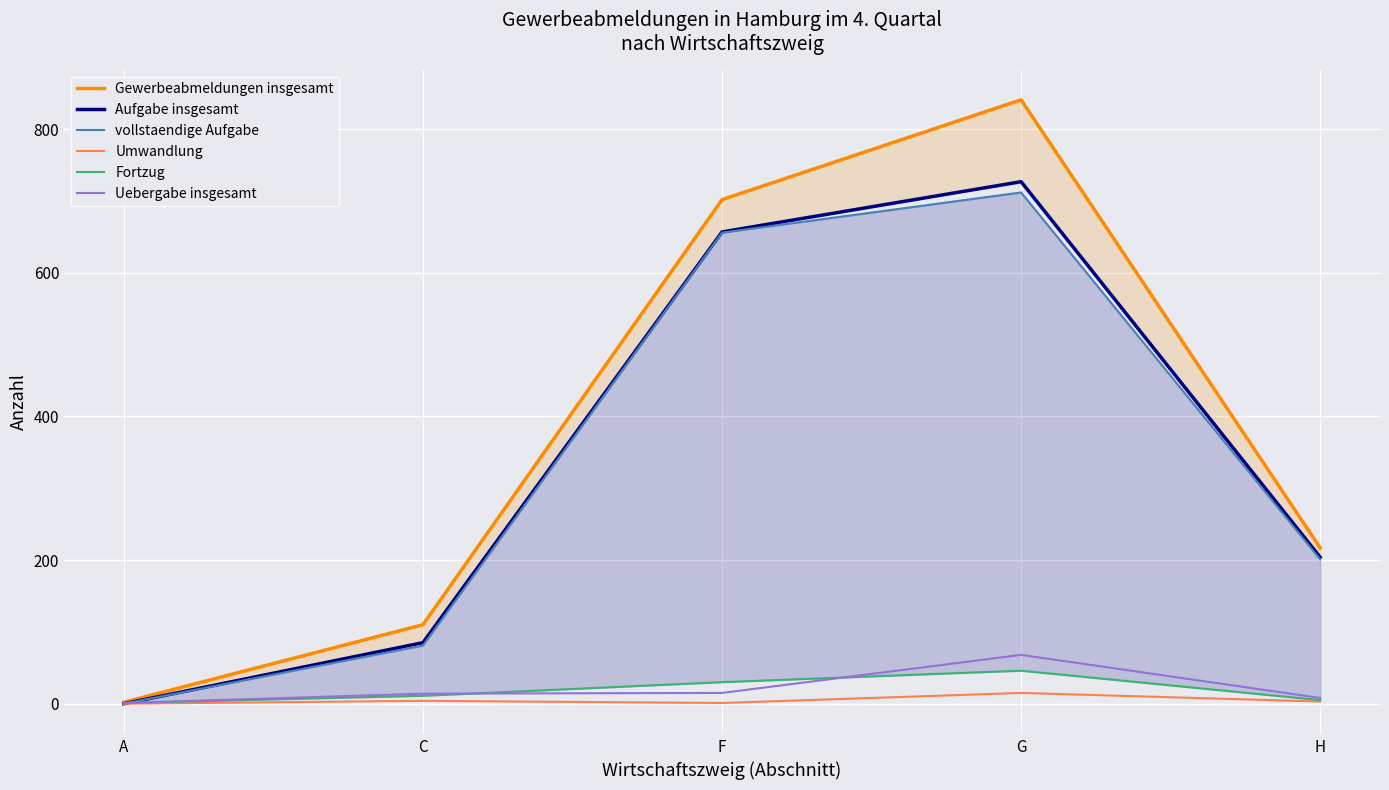

The Gewerbeabmeldungen insgesamt series shows 841 at G. True or false?

True